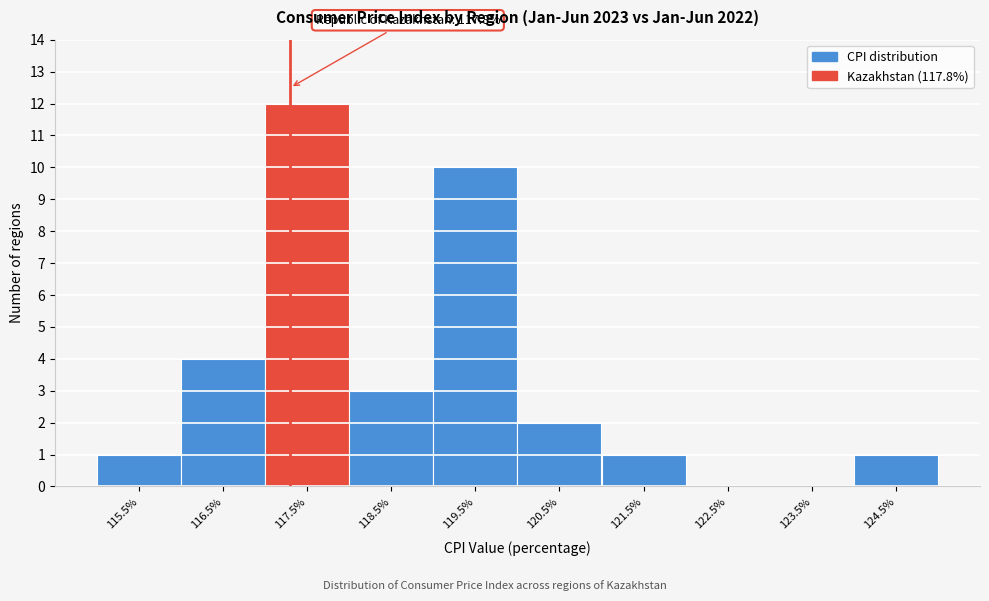

Reading left to right, list all the values displayed in this chart.

115.5%=1	116.5%=4	117.5%=12	118.5%=3	119.5%=10	120.5%=2	121.5%=1	122.5%=0	123.5%=0	124.5%=1